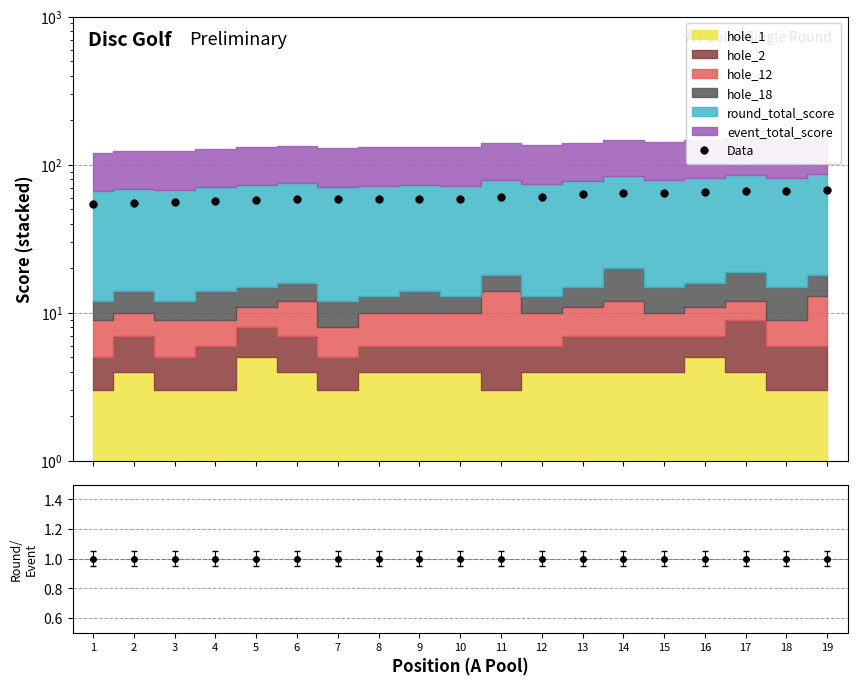

Does the chart display data point markers on the line(s)?

Yes